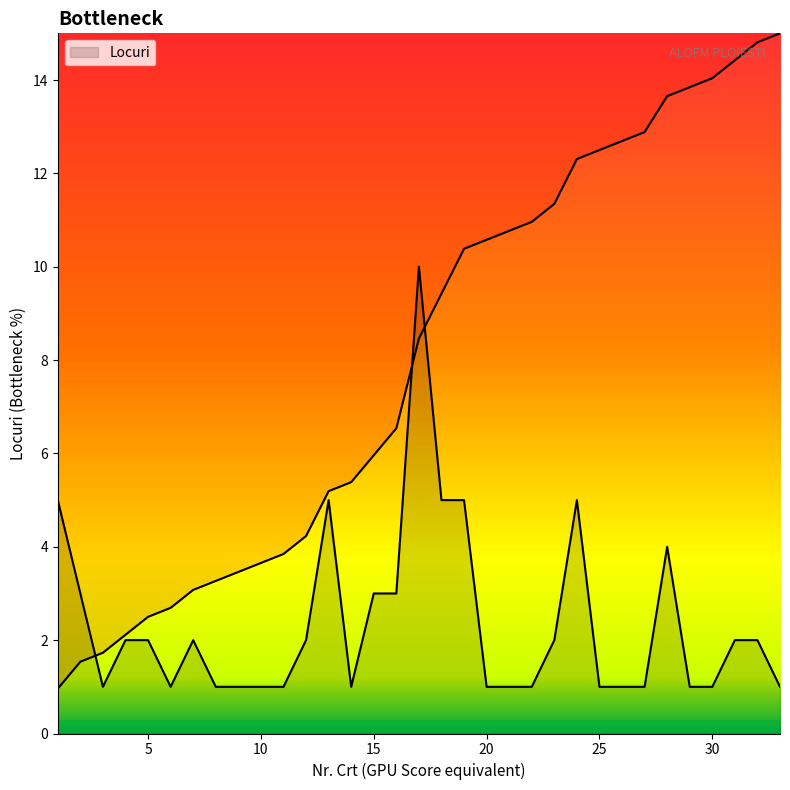

What value does the data have at 23?

2